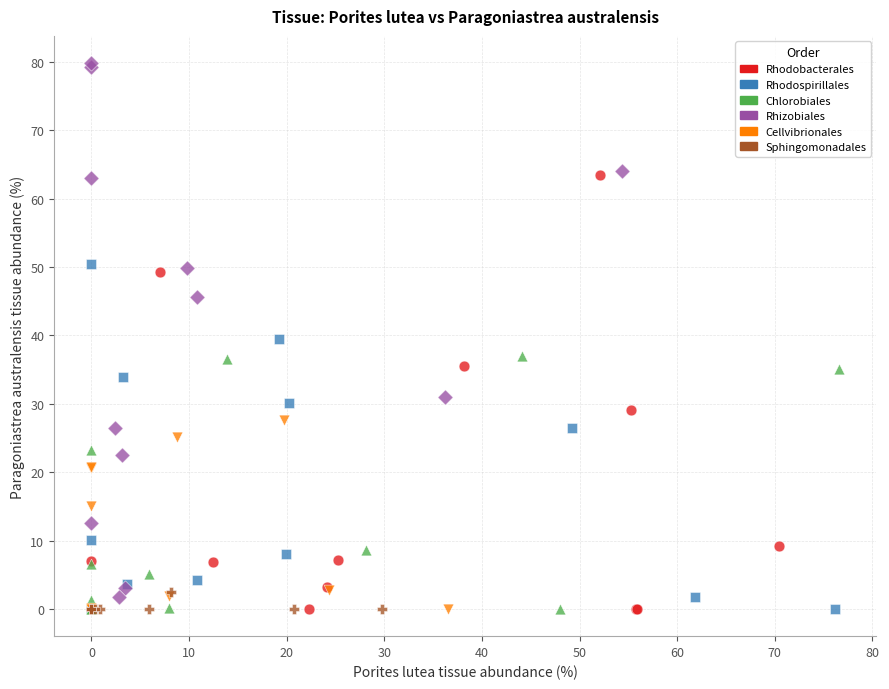

Which series has the largest Y range (max minus min)?

Rhizobiales